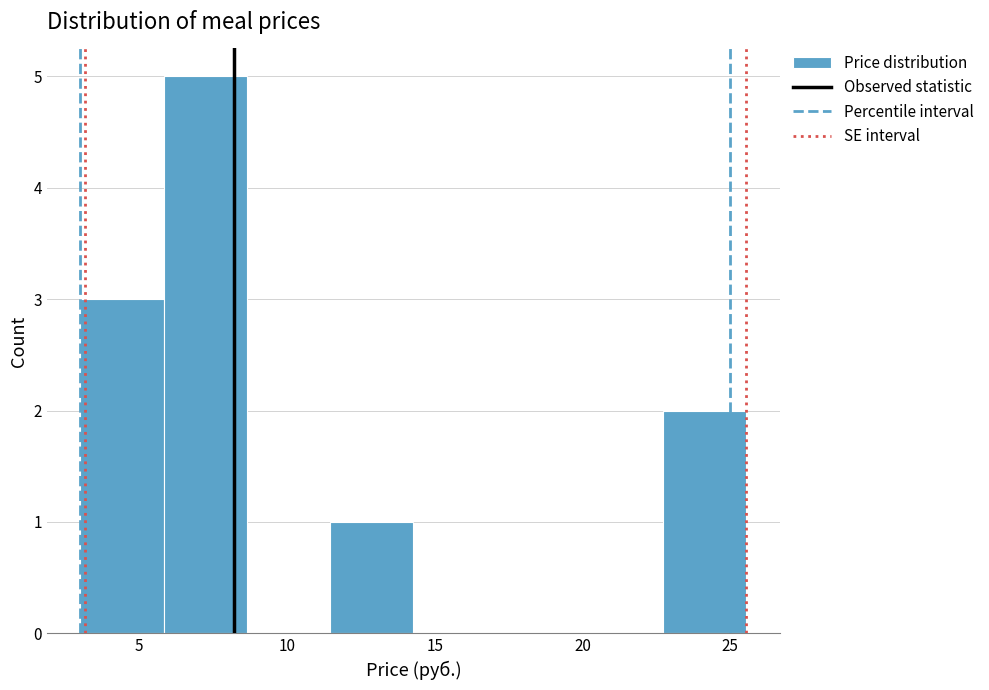

Reading left to right, list every bar in this chart as the range it spans on the x-axis followed by its height. Neither the bar edges nor the heights are printed on the chart, so give them approximately, as read against the axes.

3.0 to 6.0: 3
6.0 to 8.5: 5
8.5 to 11.5: 0
11.5 to 14.5: 1
14.5 to 17.0: 0
17.0 to 20.0: 0
20.0 to 22.5: 0
22.5 to 25.5: 2